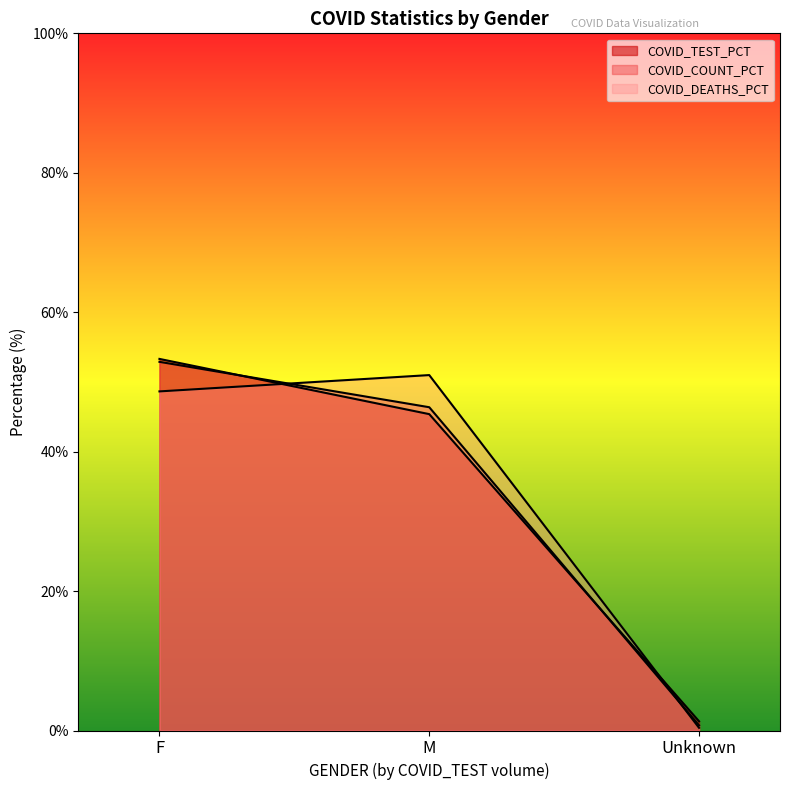

What is the total value across all series at M?

142.7